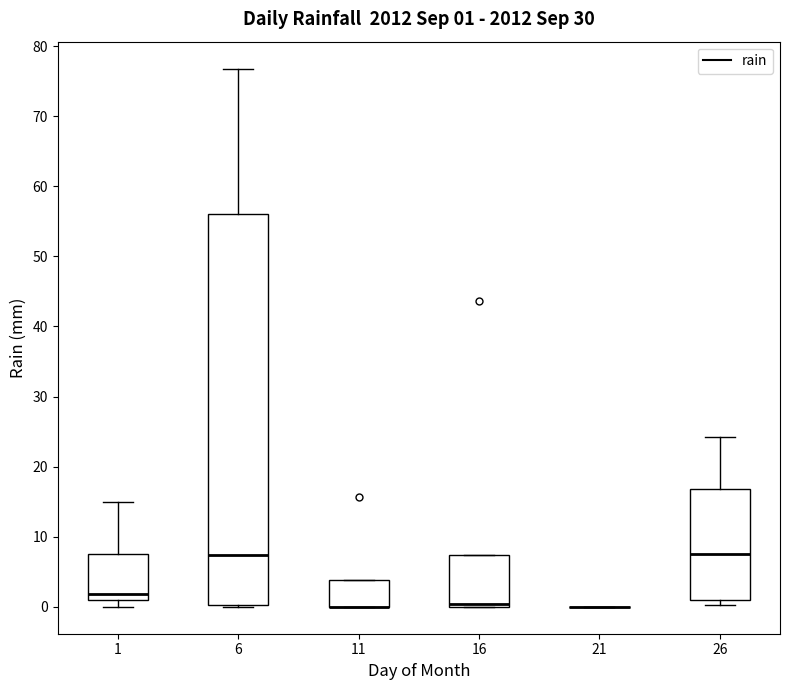

Which box is the tallest, from its lower edge to its upper edge?

6